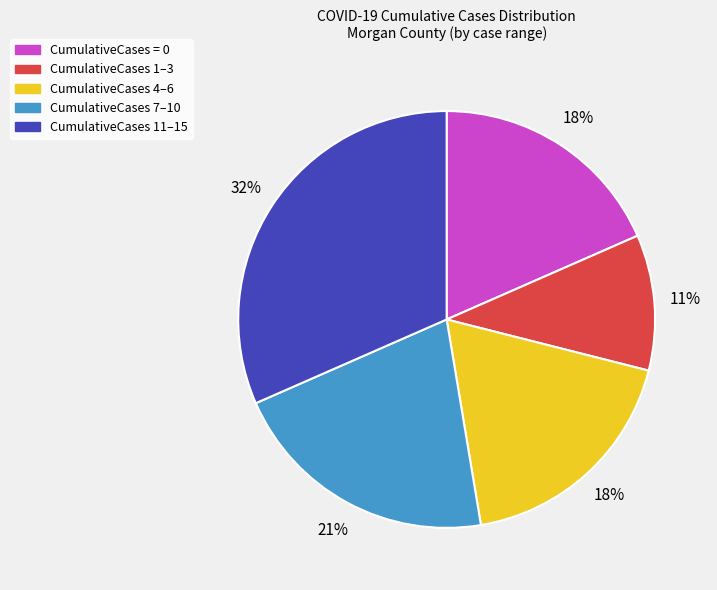

Combined, do CumulativeCases 4–6 and CumulativeCases 1–3 account for over 50%?

No